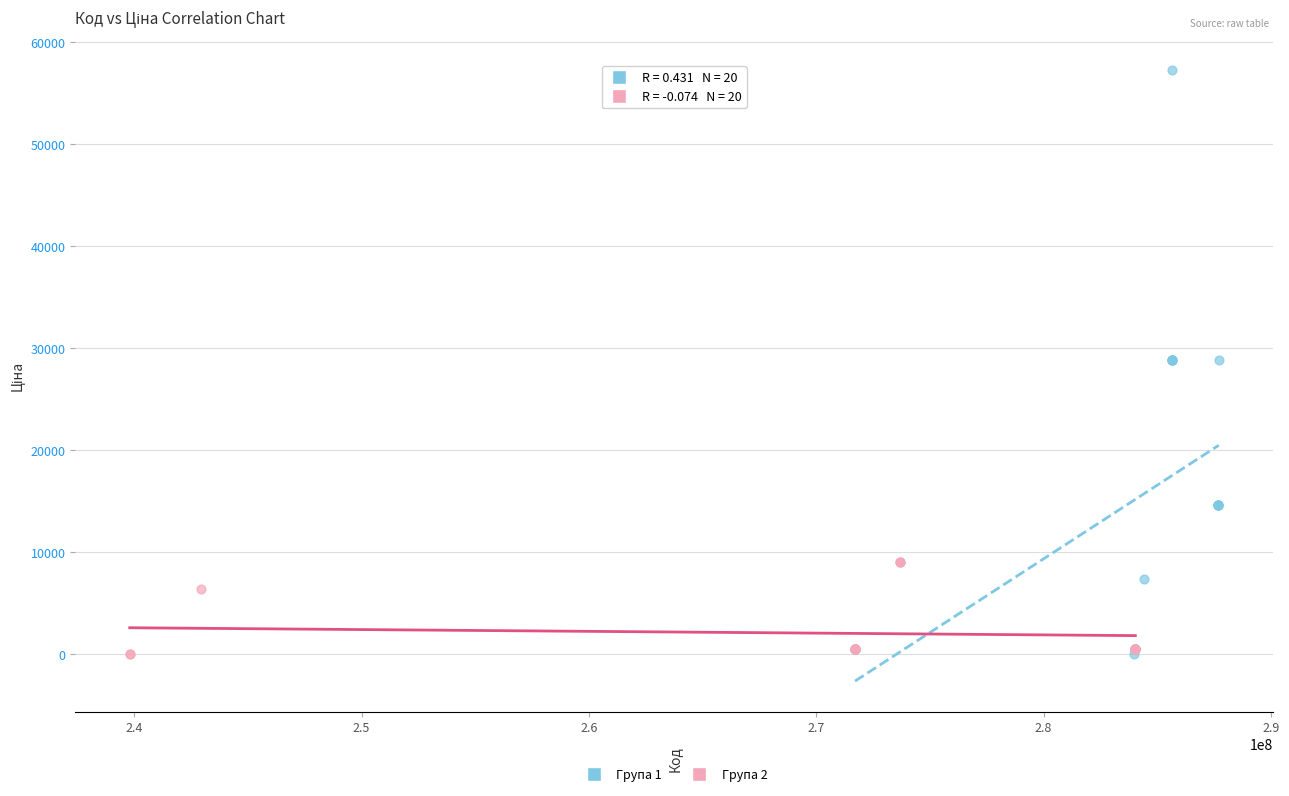

Which series has the largest Y range (max minus min)?

Група 1